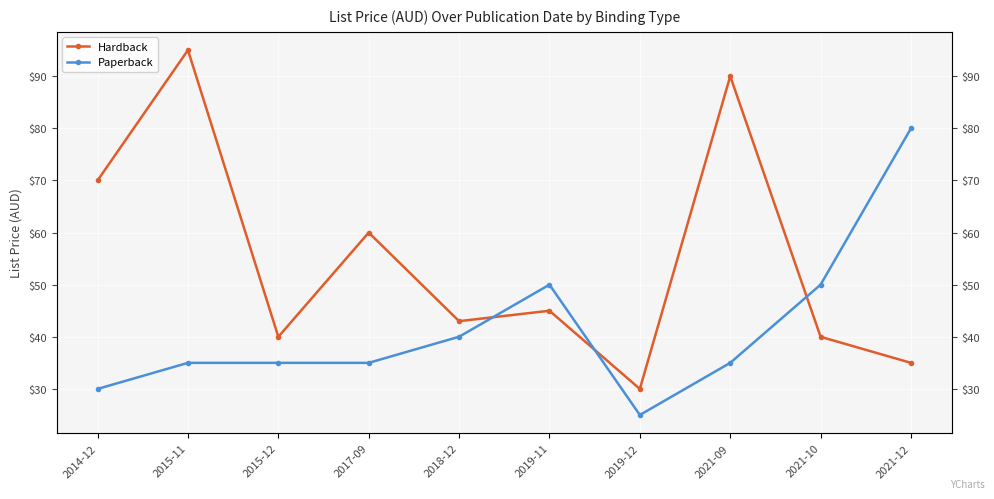

What is the sum of the Paperback values at 2019-11 and 2015-12?

85.0